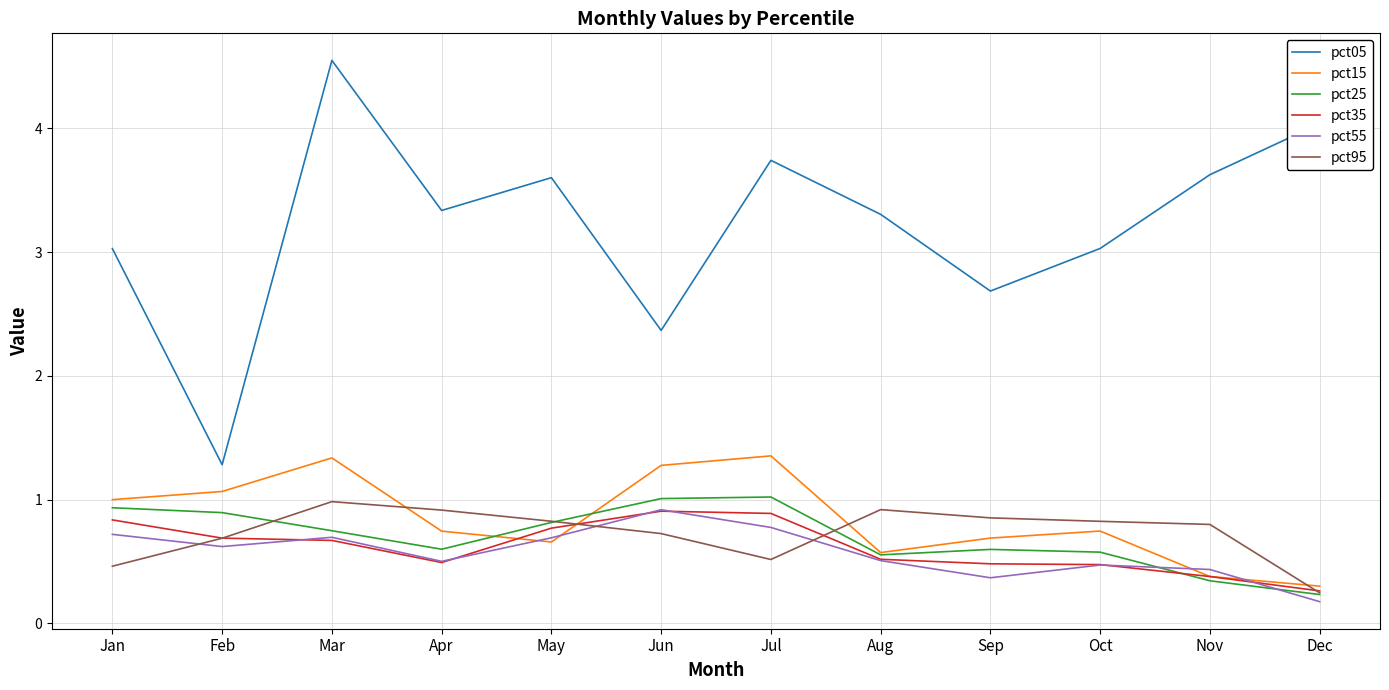

At which category does pct25 reach its first local valley?

Apr